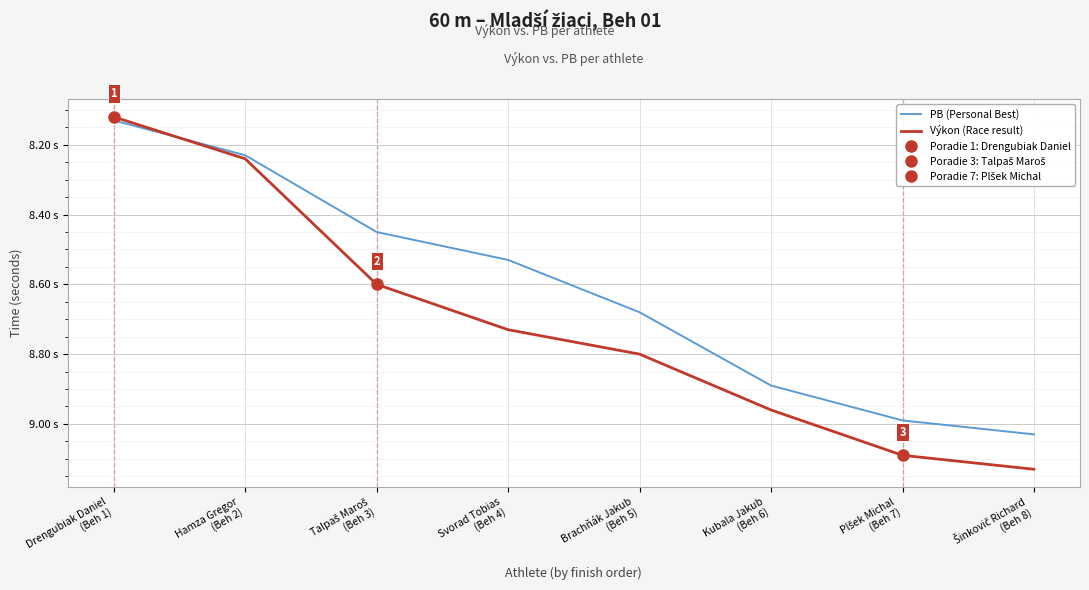

Between which two adjacent categories do PB (Personal Best) and Výkon (Race result) first intersect?

Drengubiak Daniel
(Beh 1) and Hamza Gregor
(Beh 2)